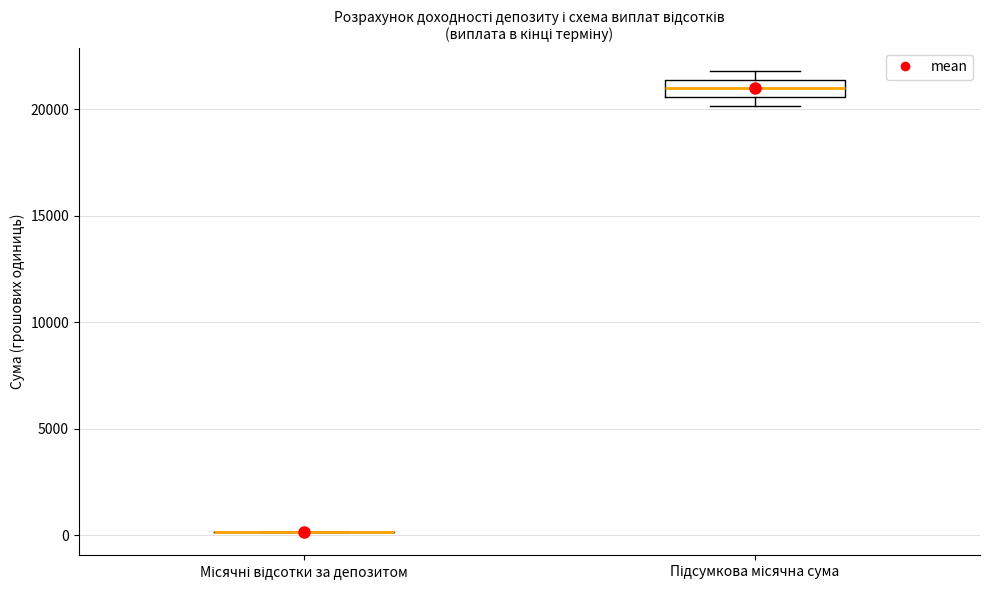

Reading left to right, transcribe this box plot: for each box, give where its median line is, the range the box spans, and where its two whiskers end, as read against the y-axis. The values are not printed on the chart, so give them approximately, as read against the axis.

Місячні відсотки за депозитом: box collapsed to a line at 0, whiskers 0 to 0
Підсумкова місячна сума: median 21000, box 20500 to 21500, whiskers 20000 to 22000